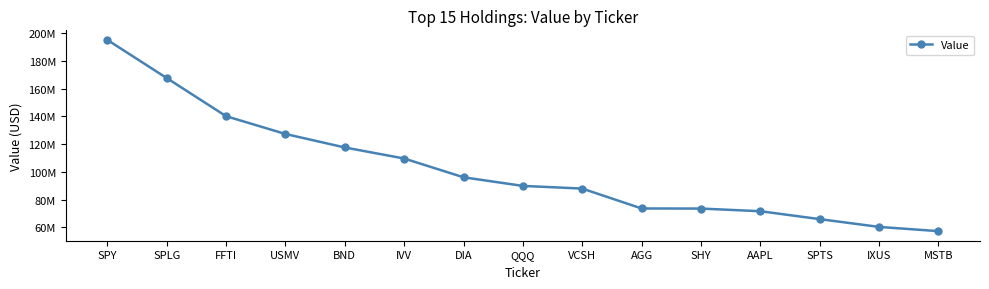

Reading right to left, transcribe all the data shown in this chart.

57351000	60409000	66013000	71701000	73616000	73678000	87999000	89923000	96121000	109638000	117587000	127299000	140113000	167549000	195016000